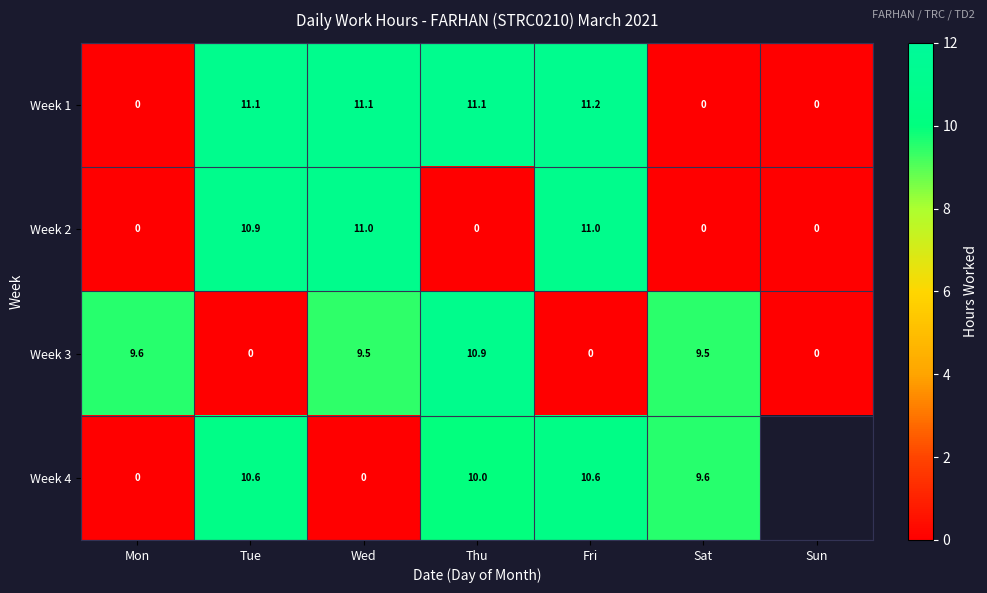

At which label does Week 3 first exceed 9?

Mon